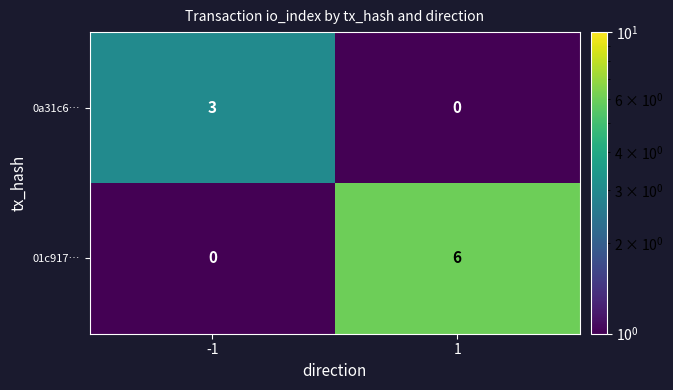

Reading left to right, extract all data points from this chart.

0a31c6…: 3	0
01c917…: 0	6